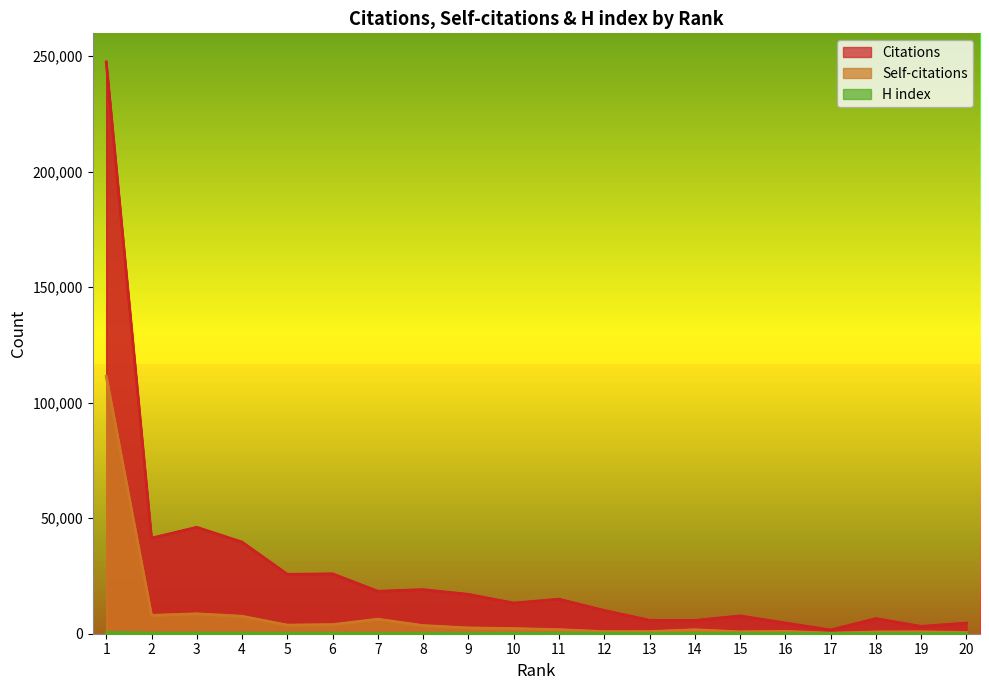

The value of Self-citations at 11 is 1768. True or false?

True